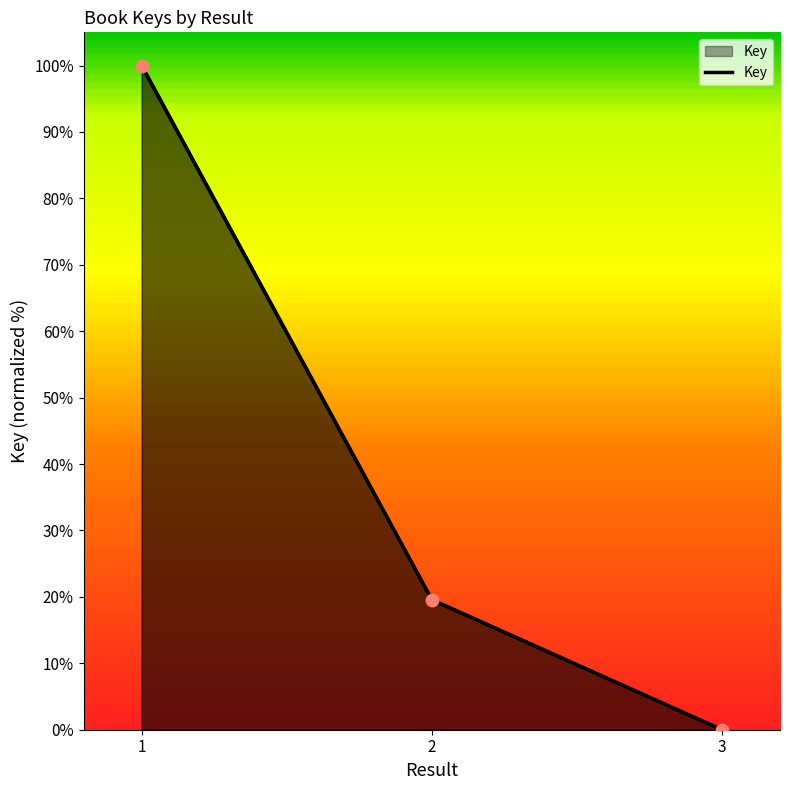

What is the change in value from 1 to 3?

-100.0